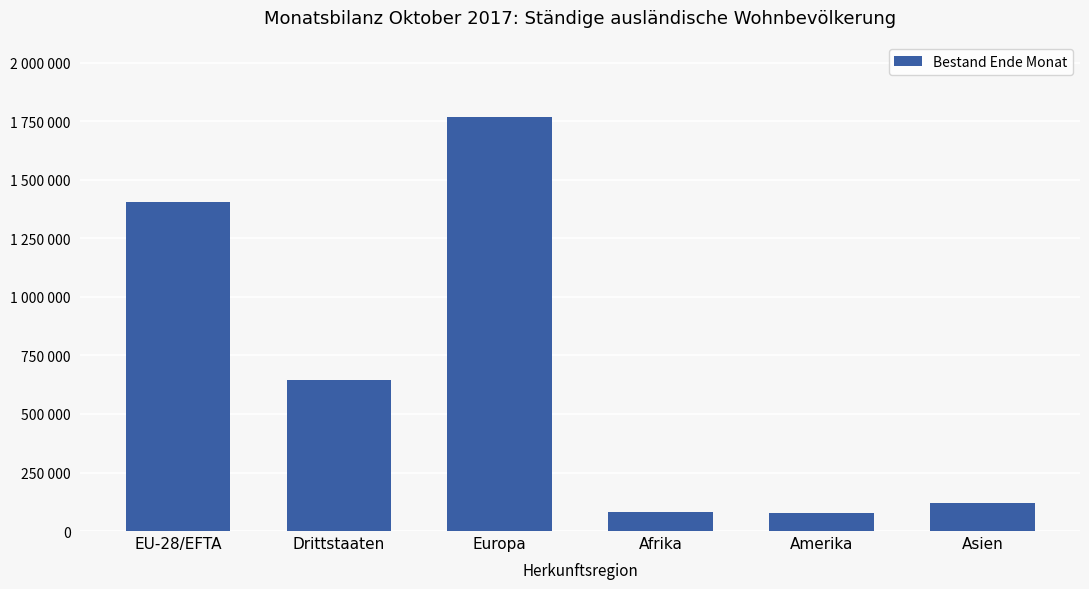

List the labels in order of value, largest first.

Europa, EU-28/EFTA, Drittstaaten, Asien, Afrika, Amerika